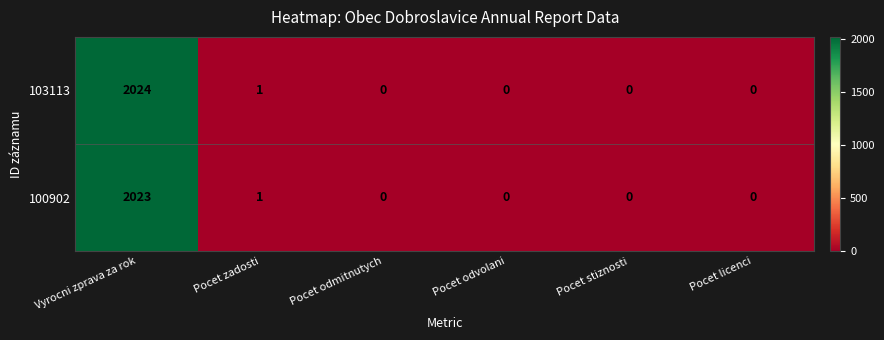

What is the average value of the 103113 series?

338